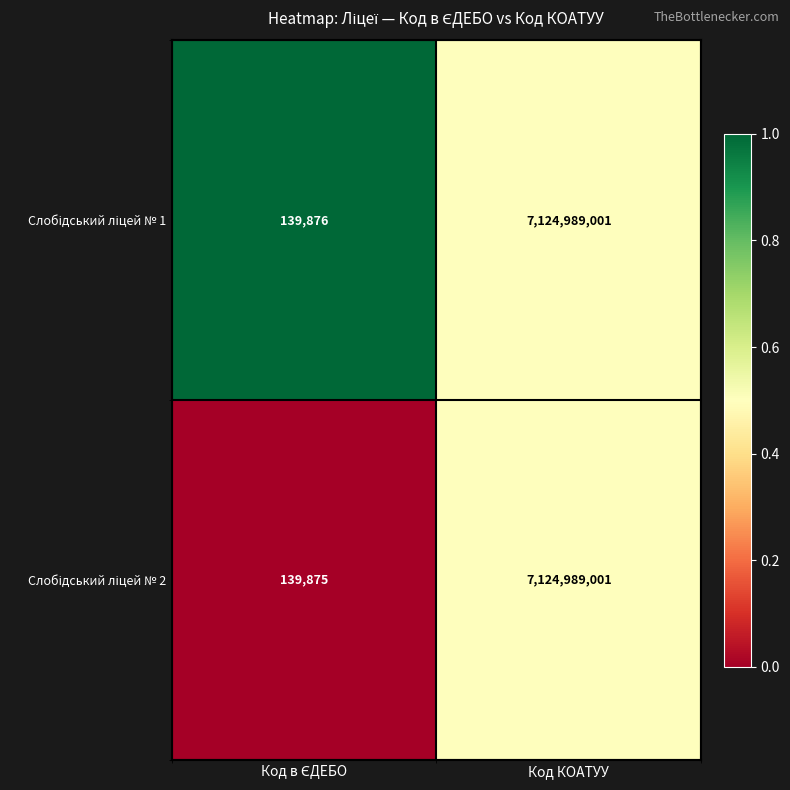

At which category is the sum across all series the highest?

Код КОАТУУ